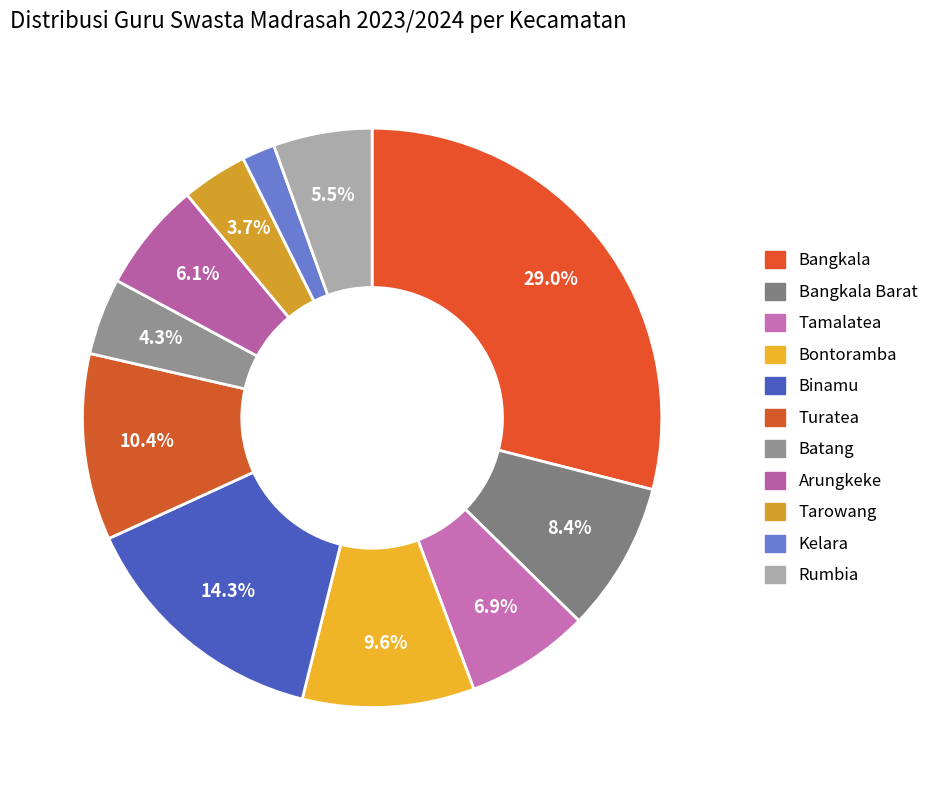

Rank the categories by value from lowest to highest.

Kelara, Tarowang, Batang, Rumbia, Arungkeke, Tamalatea, Bangkala Barat, Bontoramba, Turatea, Binamu, Bangkala